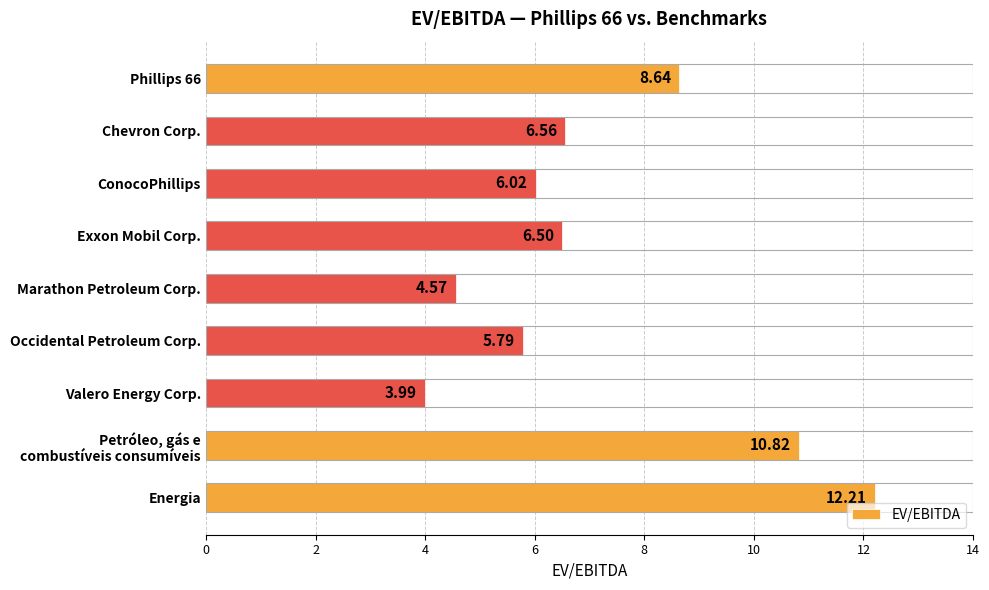

List the labels in order of value, smallest first.

Valero Energy Corp., Marathon Petroleum Corp., Occidental Petroleum Corp., ConocoPhillips, Exxon Mobil Corp., Chevron Corp., Phillips 66, Petróleo, gás e
combustíveis consumíveis, Energia